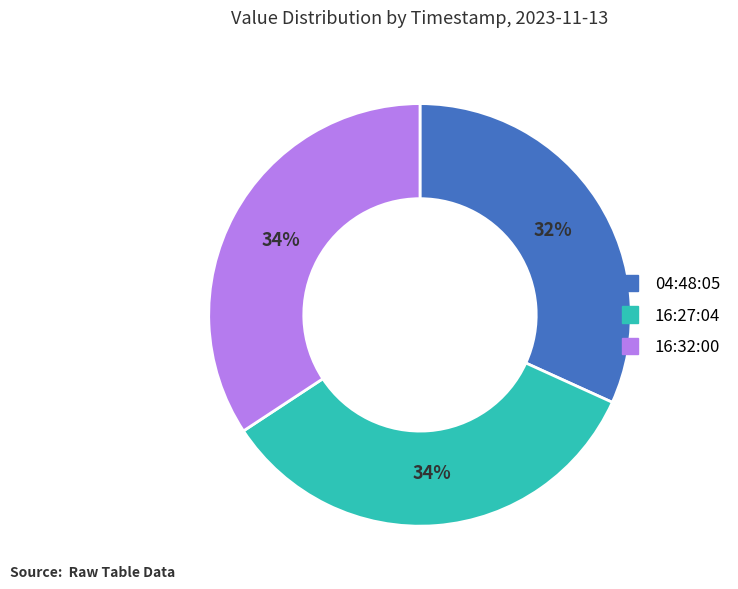

True or false: 04:48:05 accounts for 20% of the total.

False